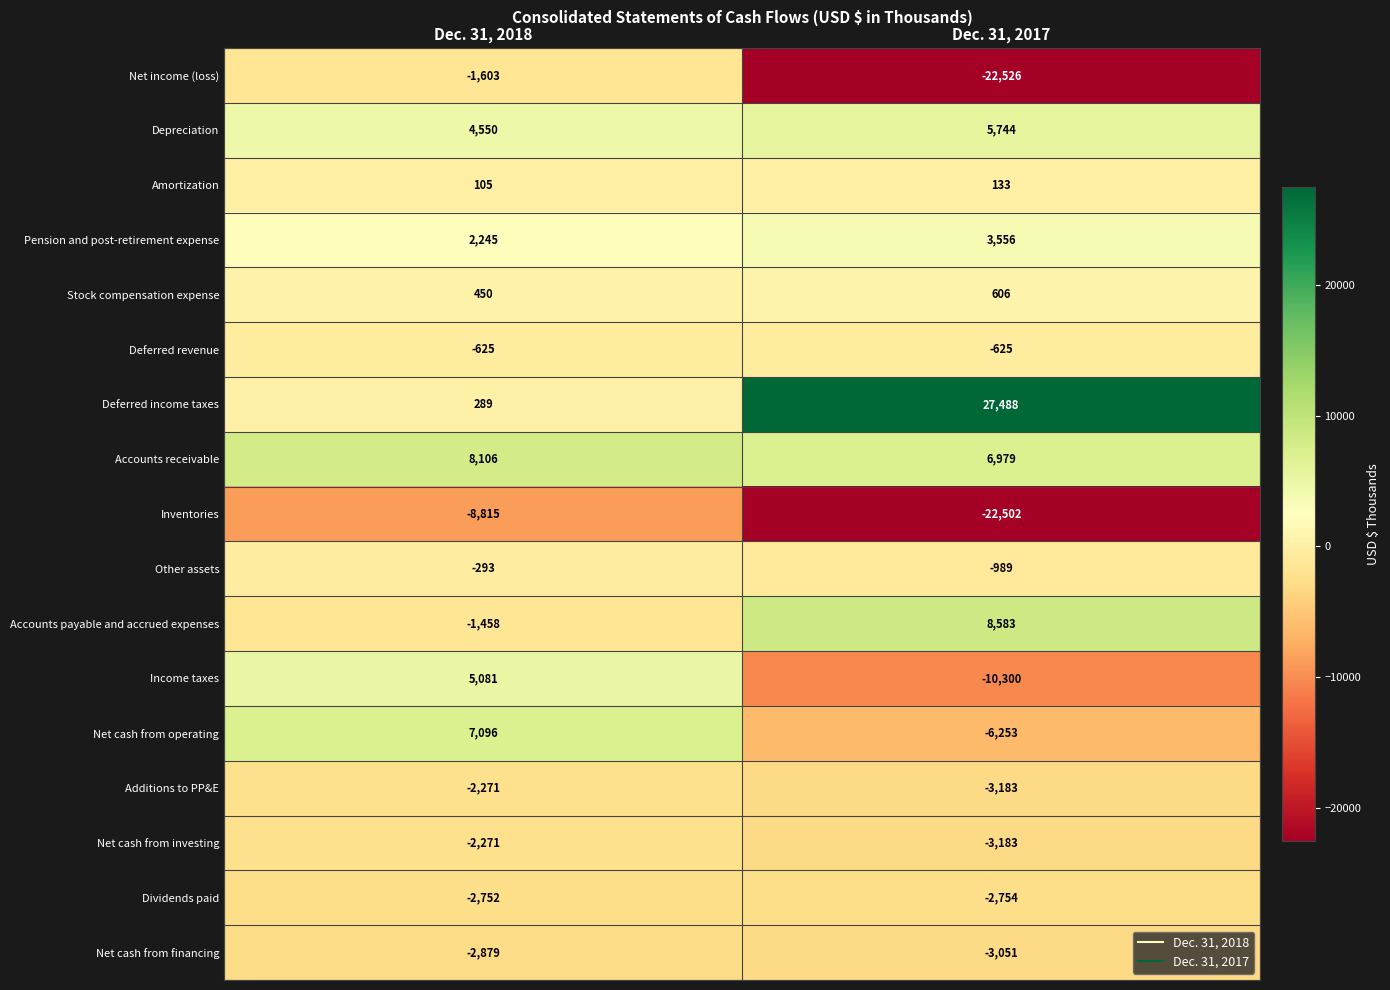

What is the minimum value shown in the chart?

-22526